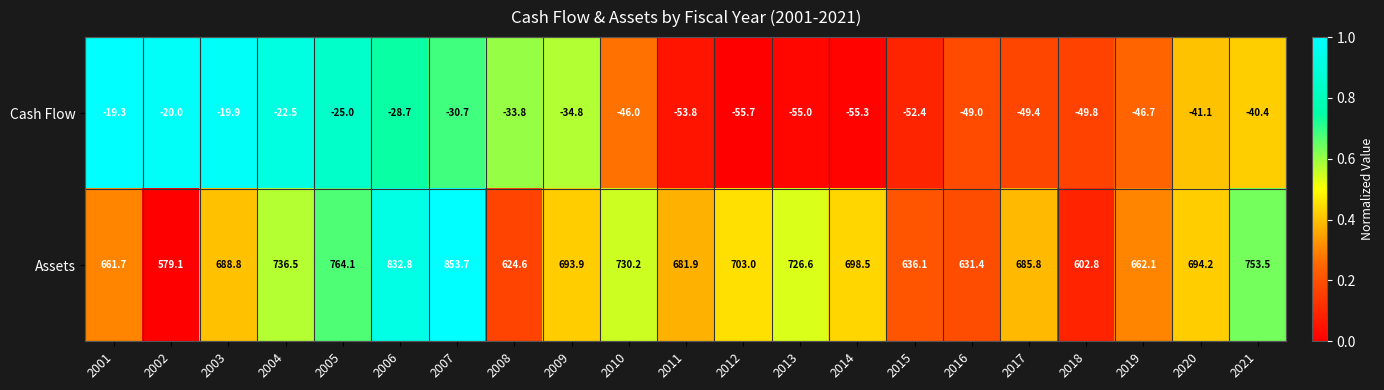

What is the sum of all Assets values?

14641.3